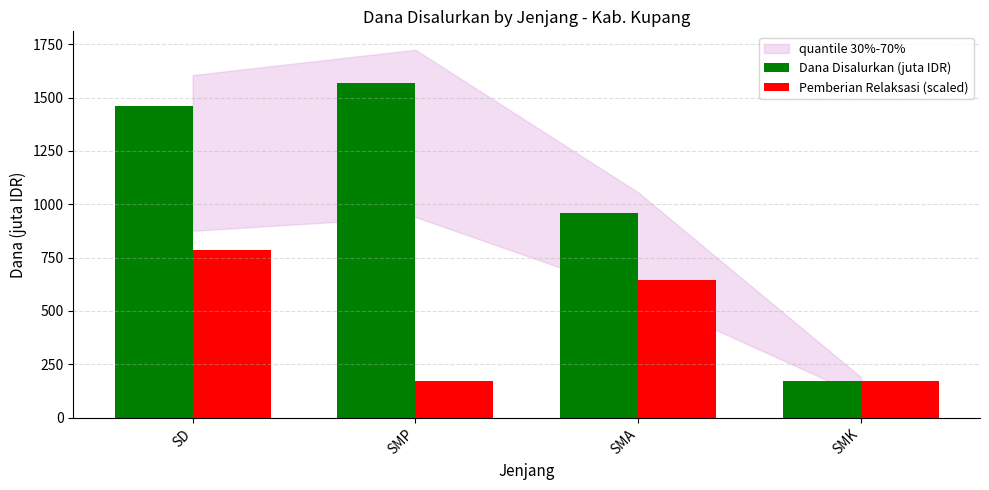

How many groups of bars are there?

4